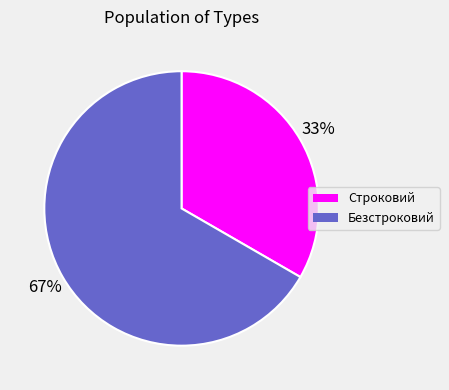

What percentage is the Безстроковий slice, to the nearest percent?

67%